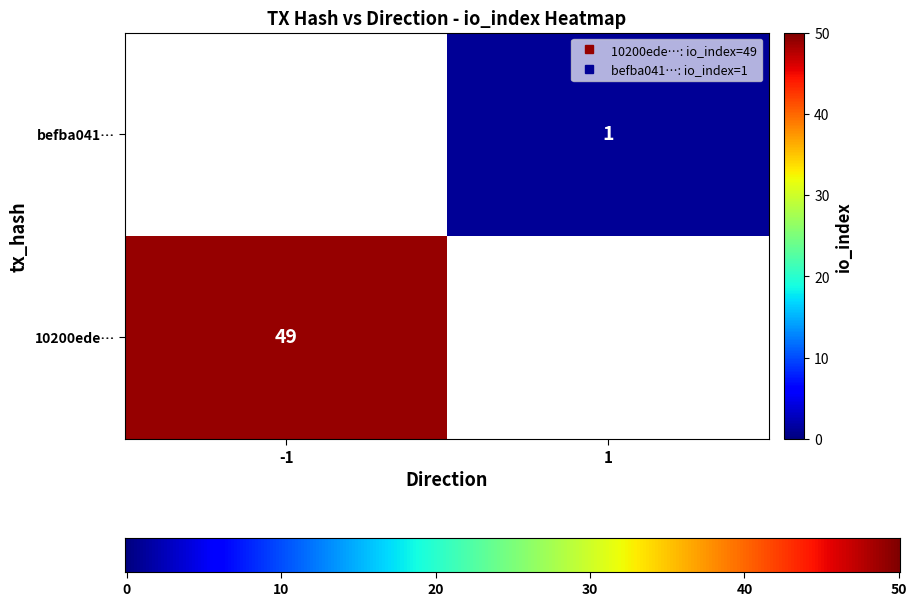

The 10200ede15718638550df9ccad61606f1ac85d4 series shows -1 at direction. True or false?

True